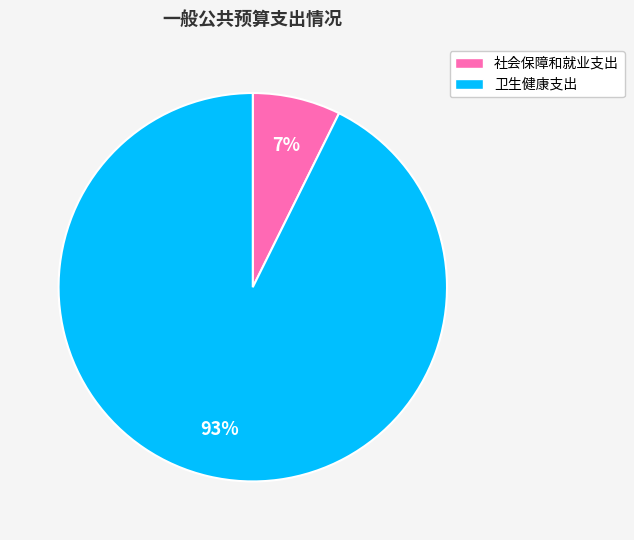

Is the sum of 卫生健康支出 and 社会保障和就业支出 greater than half?

Yes